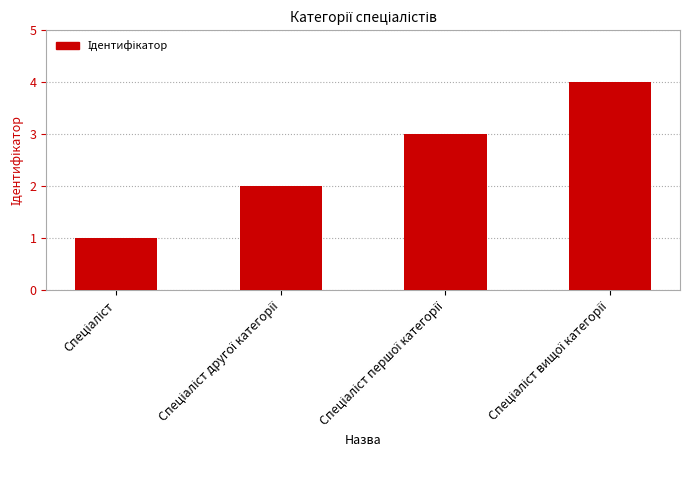

What is the maximum value shown in the chart?

4